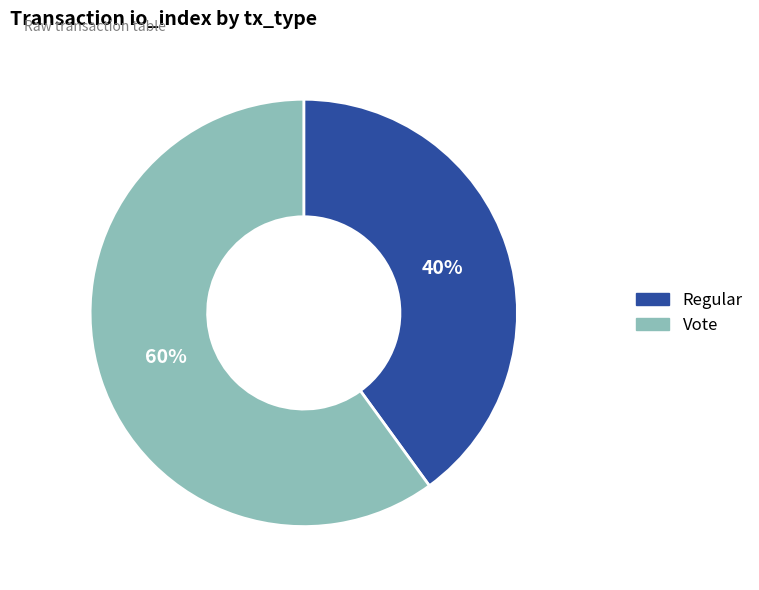

The Vote slice represents 54% of the pie. True or false?

False